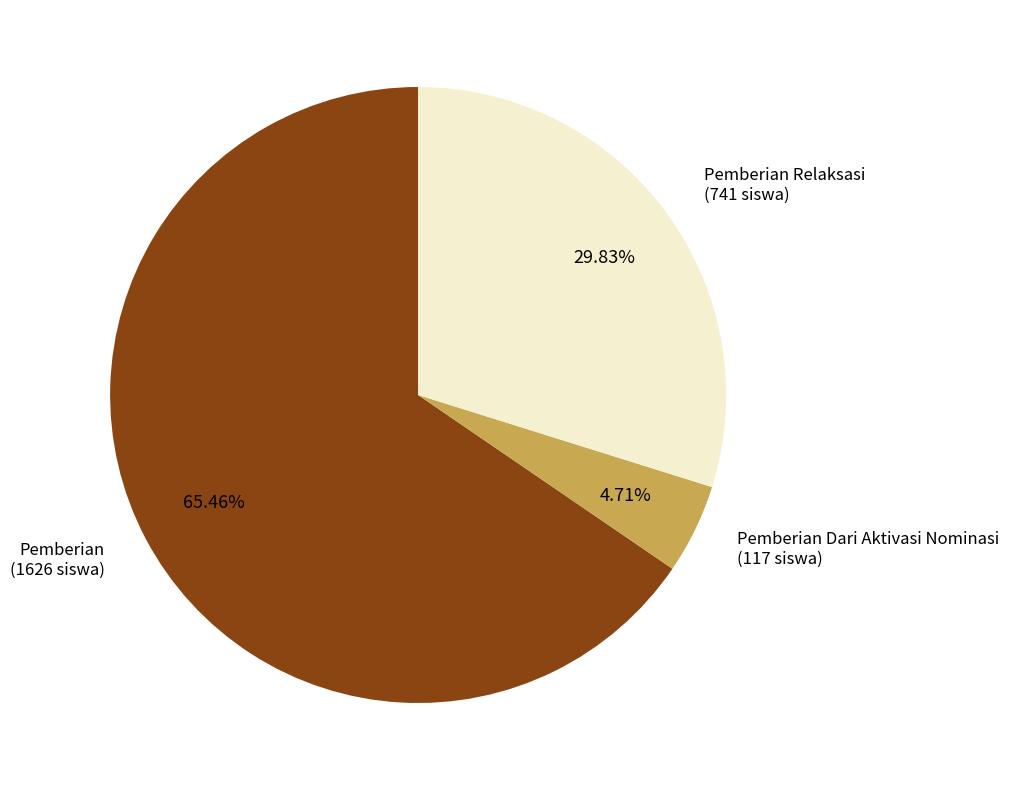

To the nearest percent, what is the average slice percentage?

33%